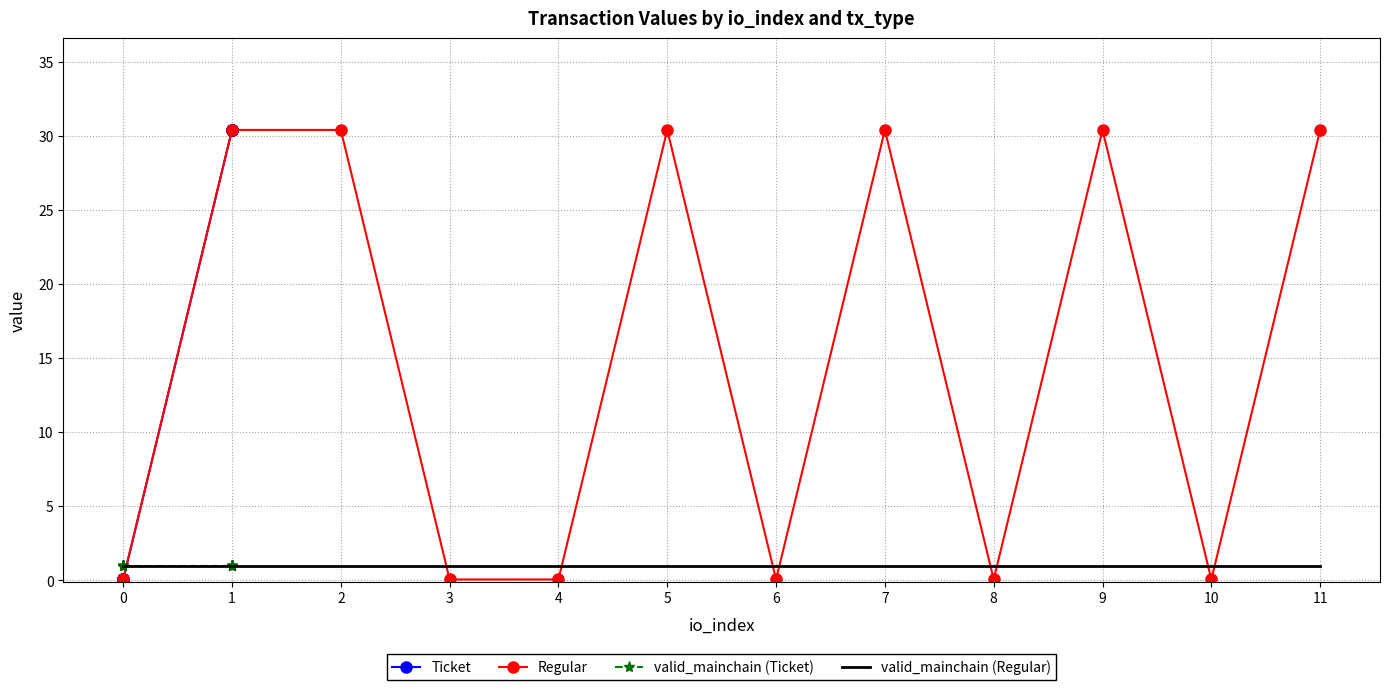

Which series has the widest spread of values?

Ticket